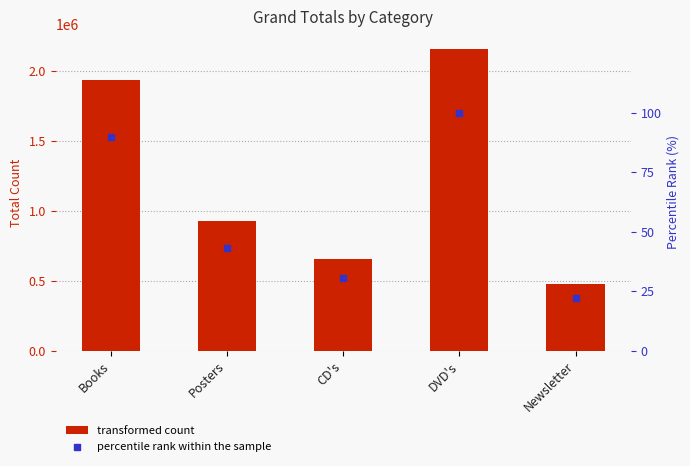

Which series contains the highest Y value?

col_1